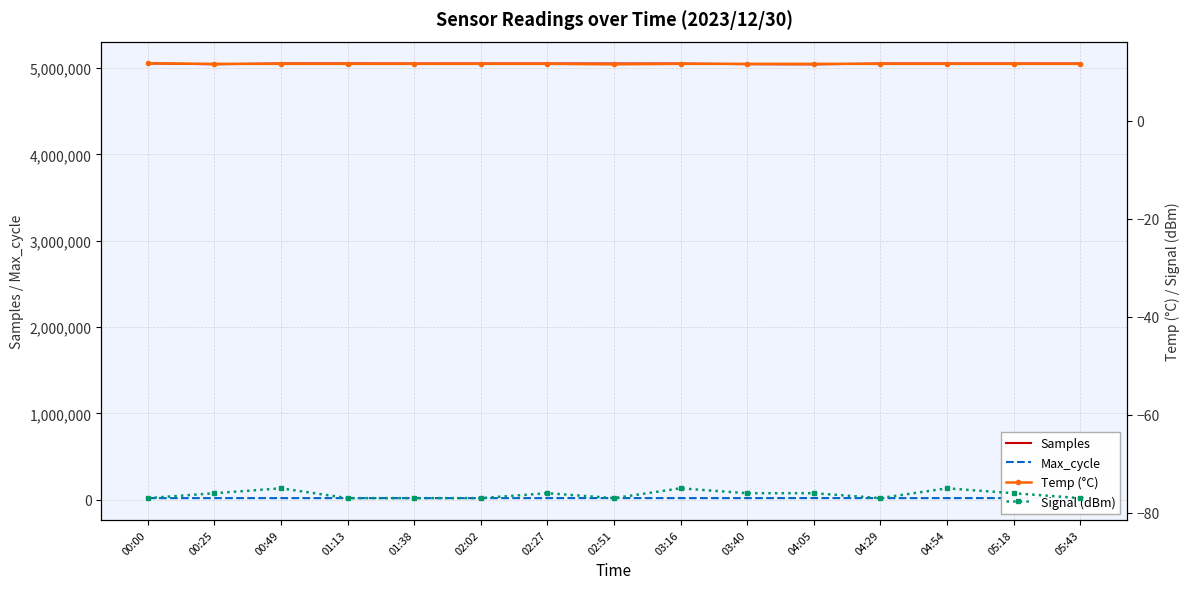

Reading right to left, what are all the values shown in this chart?

Samples: 05:43=5052843.0	05:18=5053058.0	04:54=5053283.0	04:29=5053162.0	04:05=5042924.0	03:40=5045210.0	03:16=5052843.0	02:51=5053058.0	02:27=5053283.0	02:02=5053162.0	01:38=5052885.0	01:13=5053536.0	00:49=5053972.0	00:25=5044120.0	00:00=5054838.0
Max_cycle: 05:43=20025.0	05:18=20483.0	04:54=20090.0	04:29=20033.0	04:05=20531.0	03:40=20112.0	03:16=20017.0	02:51=20483.0	02:27=20090.0	02:02=20033.0	01:38=20025.0	01:13=20045.0	00:49=20047.0	00:25=20025.0	00:00=20021.0
Temp (°C): 05:43=11.6	05:18=11.6	04:54=11.6	04:29=11.6	04:05=11.6	03:40=11.6	03:16=11.6	02:51=11.5	02:27=11.6	02:02=11.6	01:38=11.6	01:13=11.6	00:49=11.6	00:25=11.6	00:00=11.7
Signal (dBm): 05:43=-77.0	05:18=-76.0	04:54=-75.0	04:29=-77.0	04:05=-76.0	03:40=-76.0	03:16=-75.0	02:51=-77.0	02:27=-76.0	02:02=-77.0	01:38=-77.0	01:13=-77.0	00:49=-75.0	00:25=-76.0	00:00=-77.0